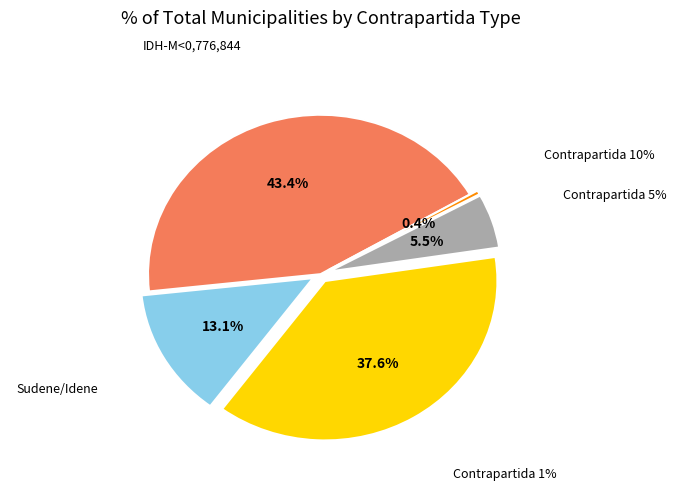

What is the ratio of the value at Sudene/Idene to the value at Contrapartida 5%?

2.4